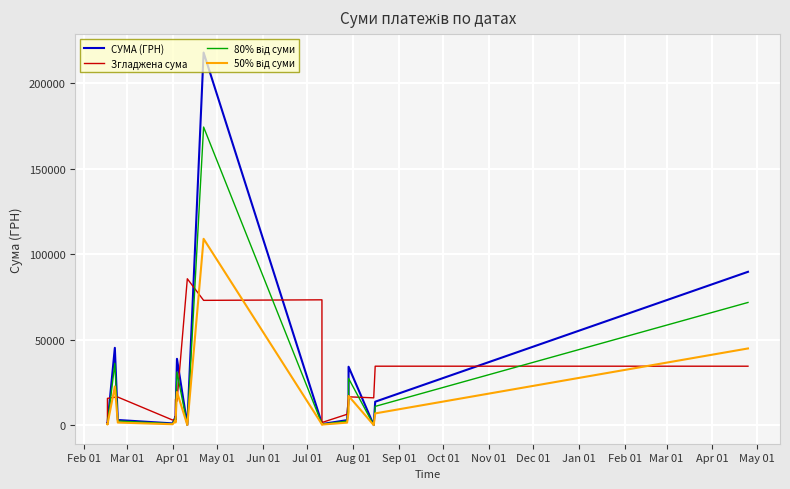

What value does the СУМА (ГРН) series have at Feb 01?

1021.1